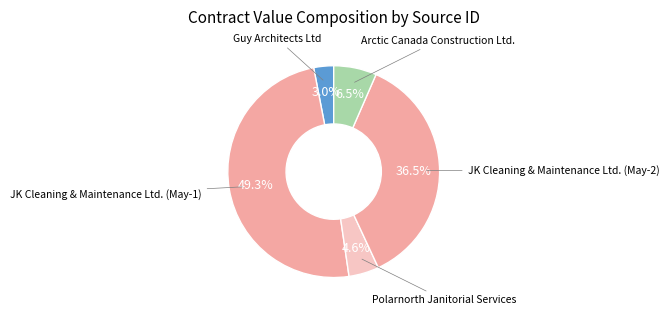

Is there a majority slice in this chart?

No